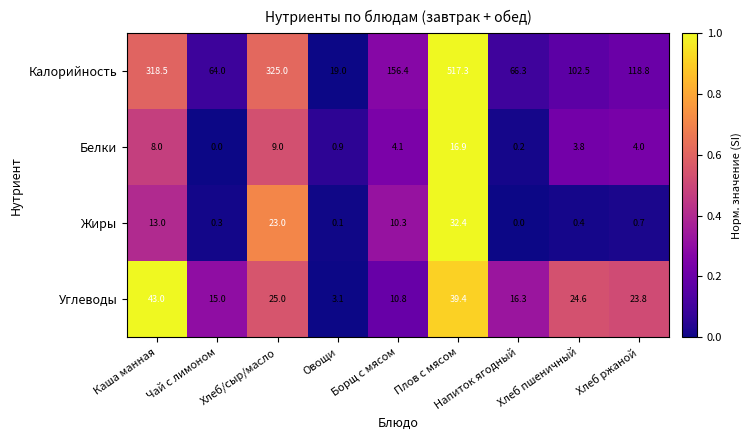

Is it true that Калорийность equals 156.4 at Борщ с мясом?

True